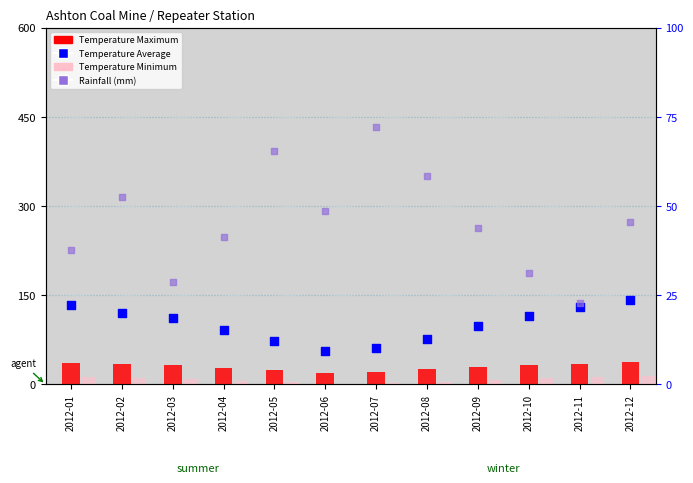

Which series contains the lowest Y value?

Temperature Minimum